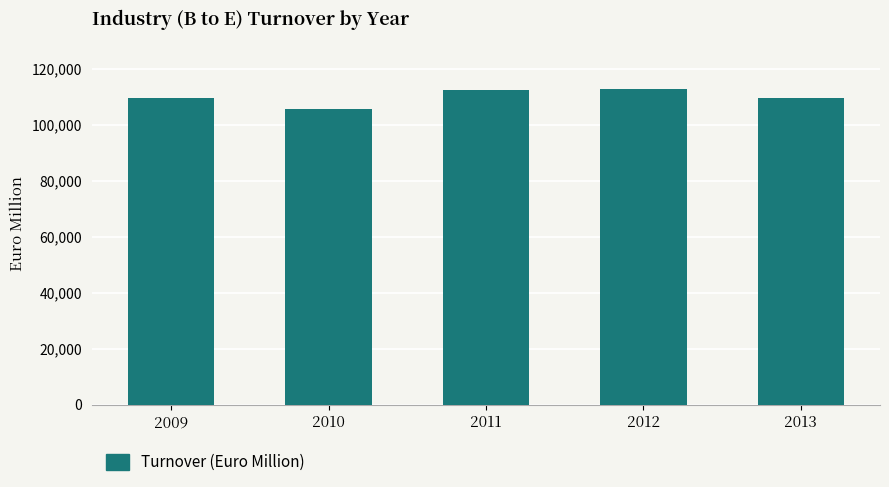

Are the bars grouped side by side (vs. stacked)?

No